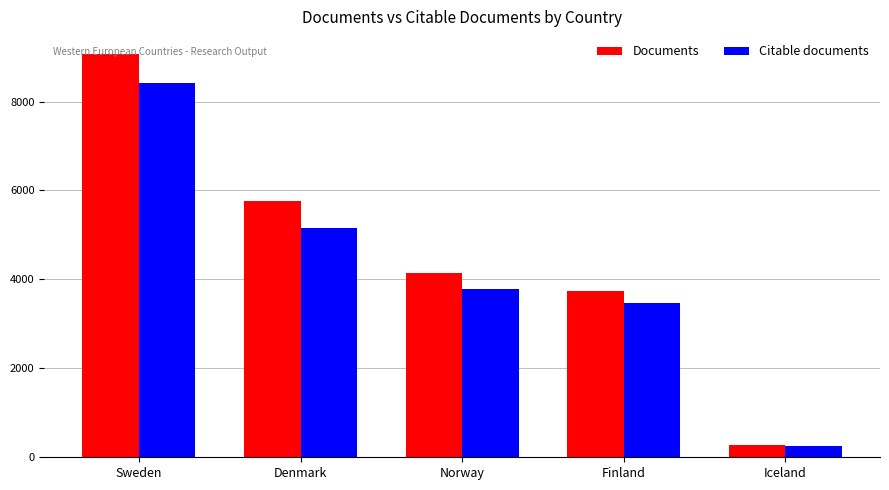

What is the highest value of the Documents series?

9063